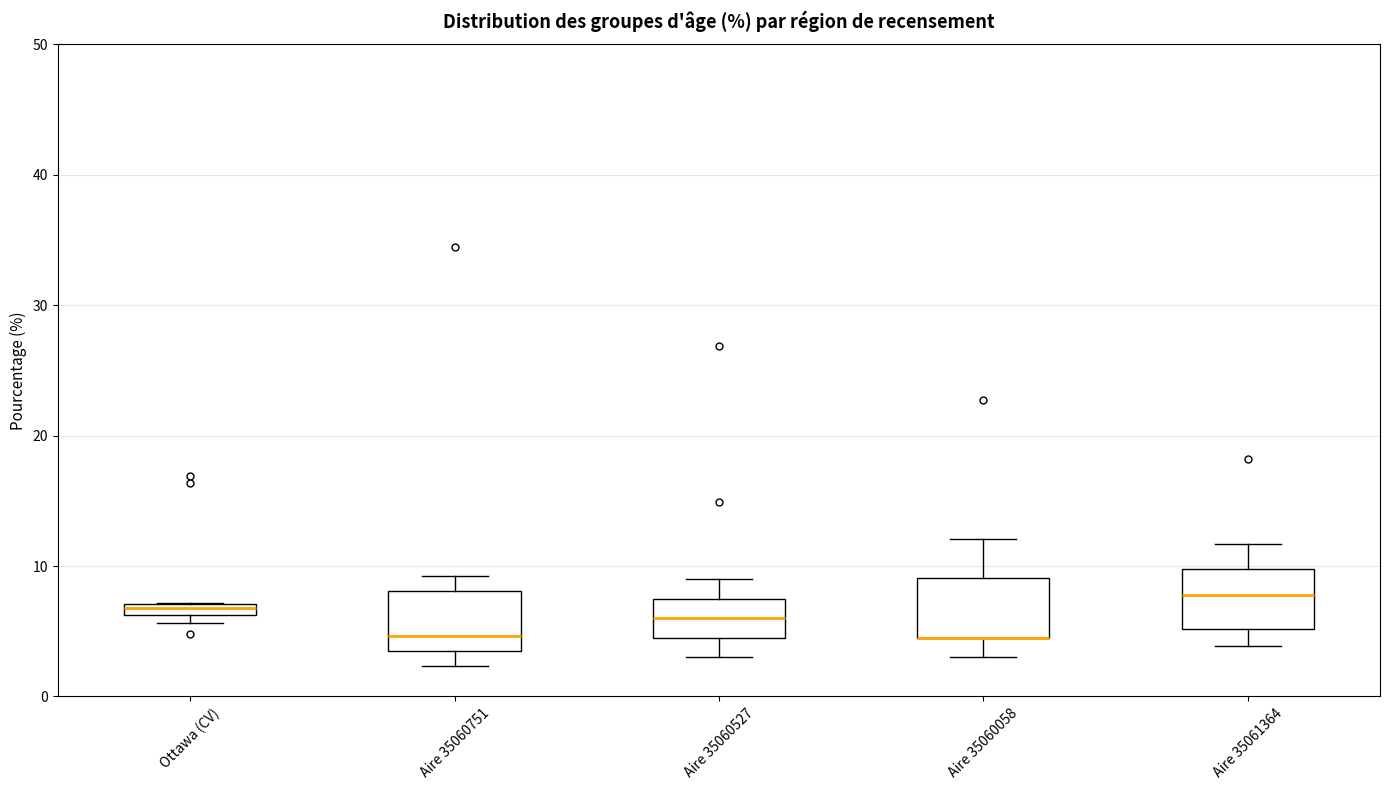

Where does the lower whisker of the box for Aire 35061364 end on the y-axis? The values are not printed on the chart, so give them approximately, as read against the axis.

4